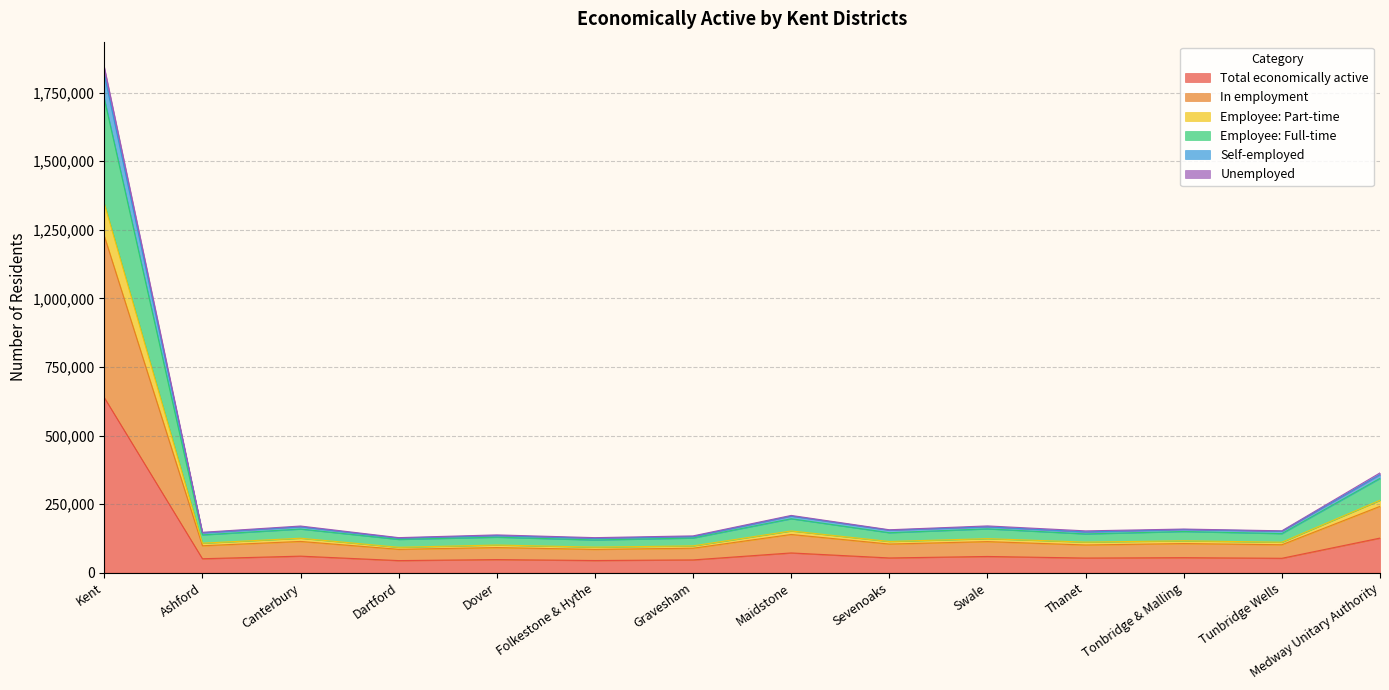

Where is the first local maximum for Employee: Part-time?

Canterbury